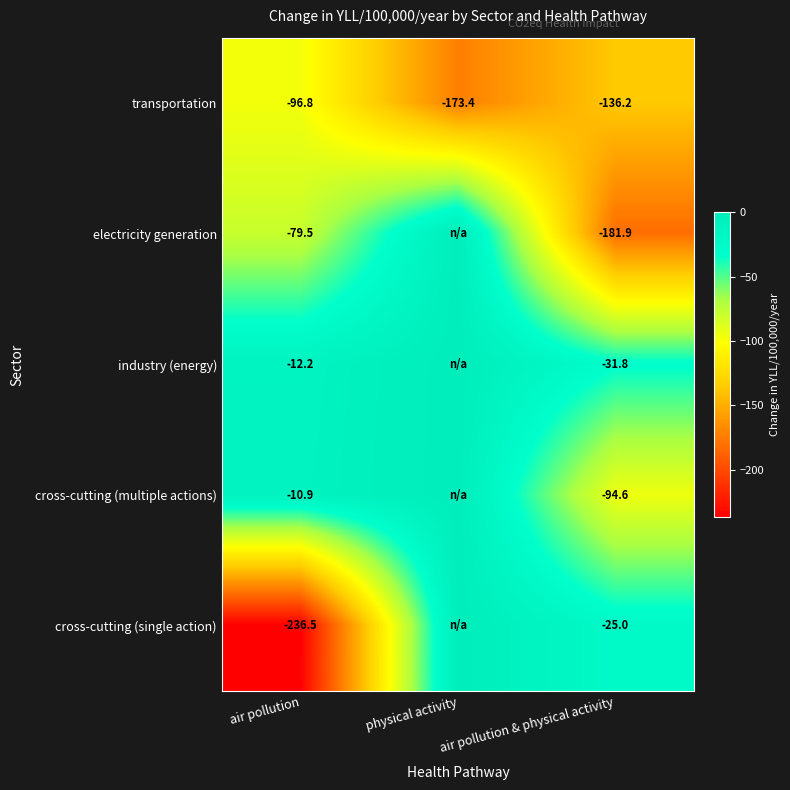

At which category is the sum across all series the highest?

physical activity